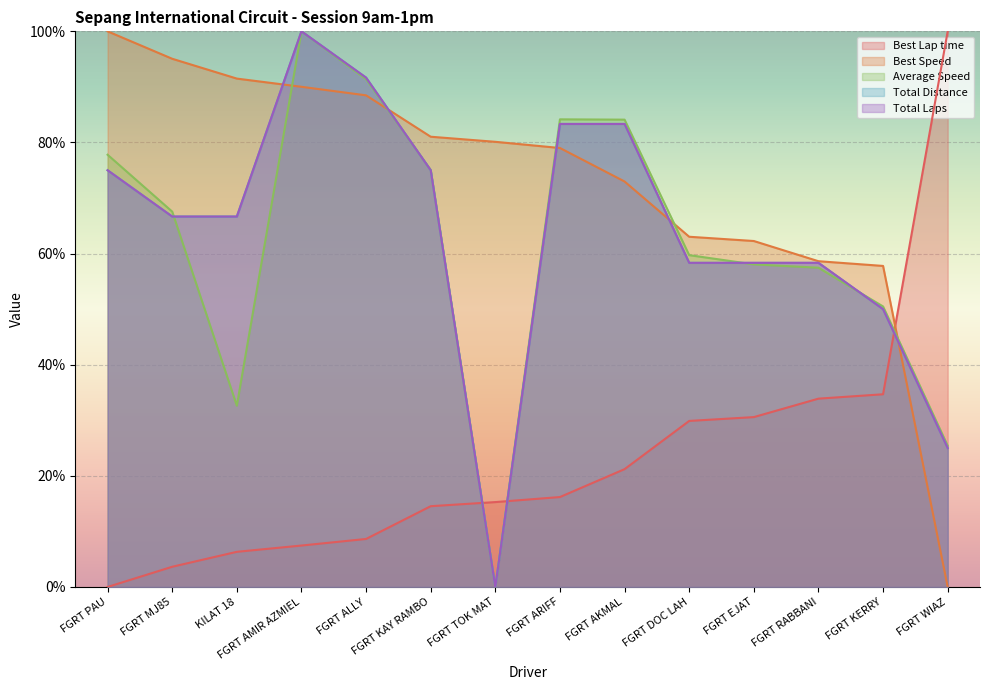

Is it true that Best Speed equals 81.0 at FGRT KAY RAMBO?

True